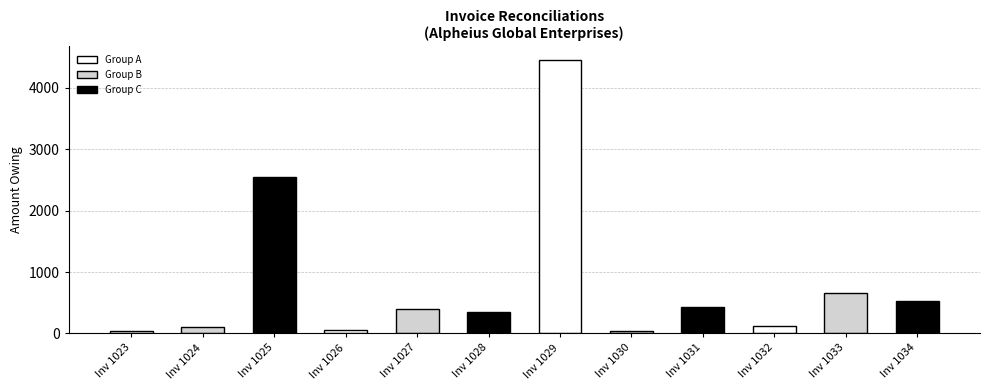

How many bars are there in total?

12